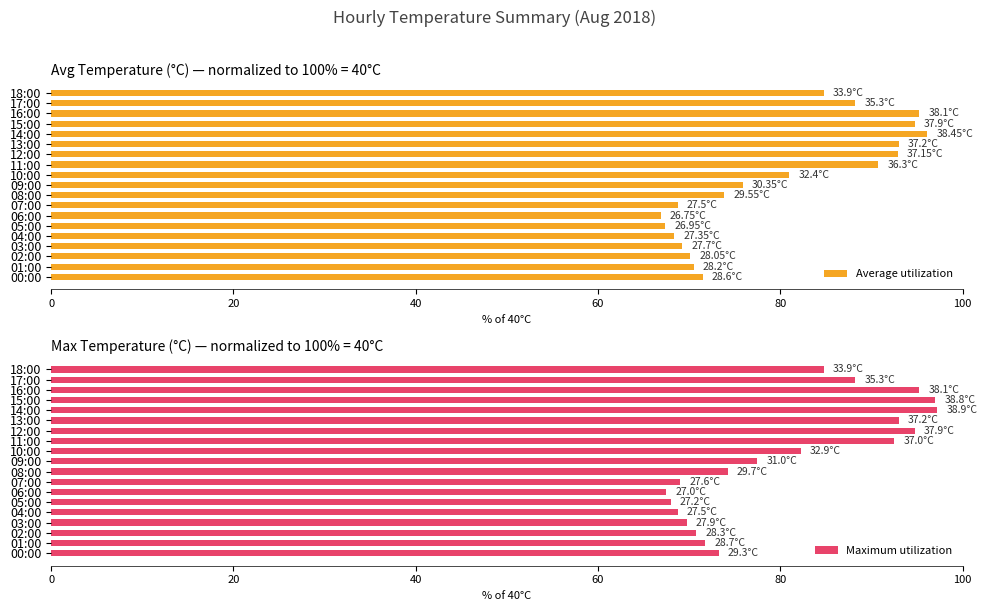

How many data points in Average utilization are less than 75?

9